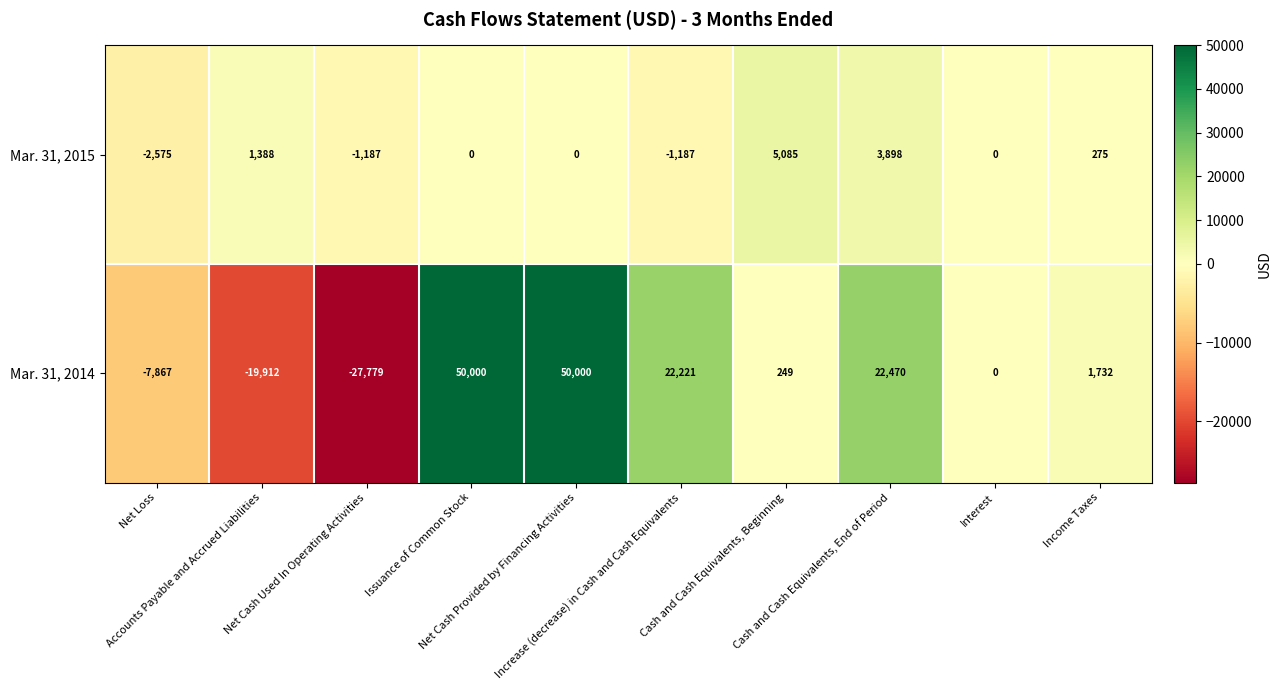

What is the difference between the maximum and minimum values in the Mar. 31, 2015 series?

7660